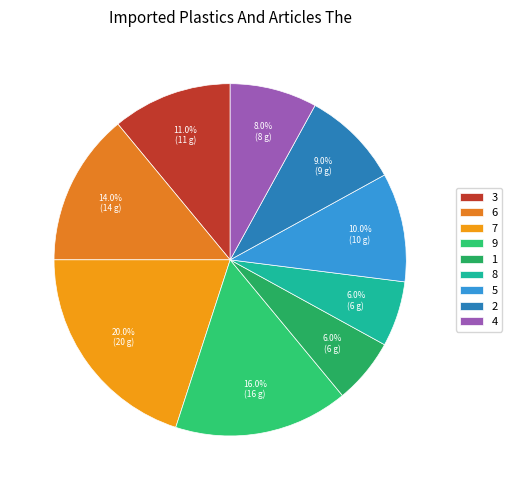

What portion of the pie excludes 9?

84.0%